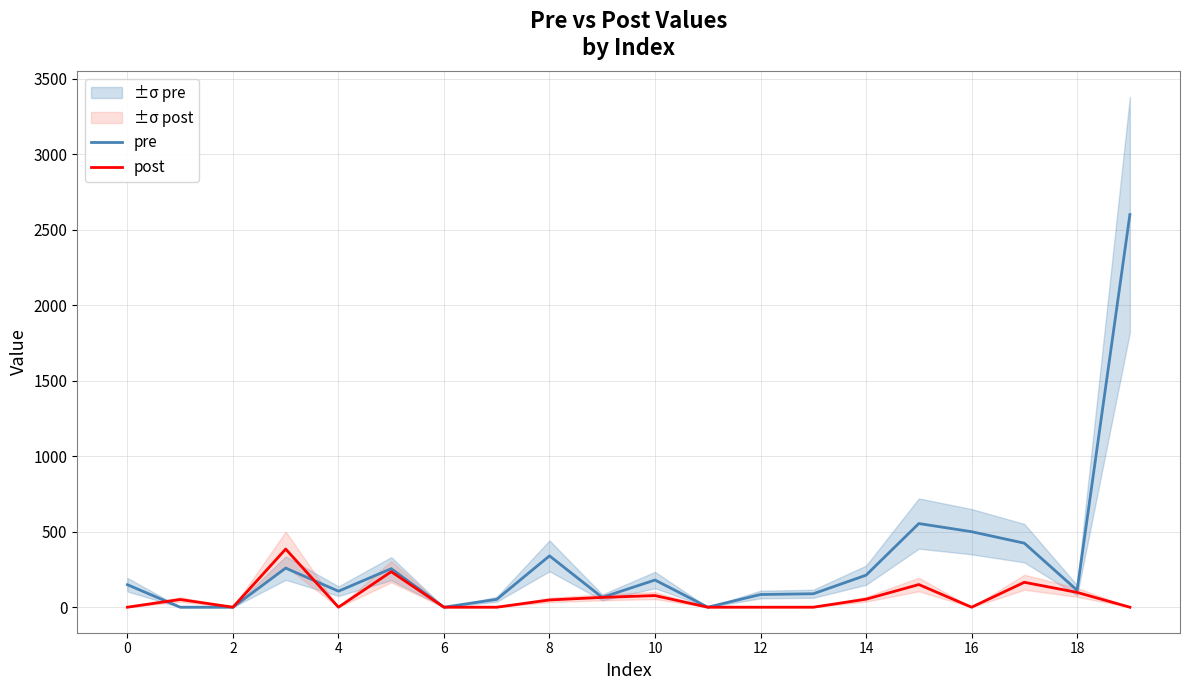

The value of pre at 14 is 74. True or false?

False